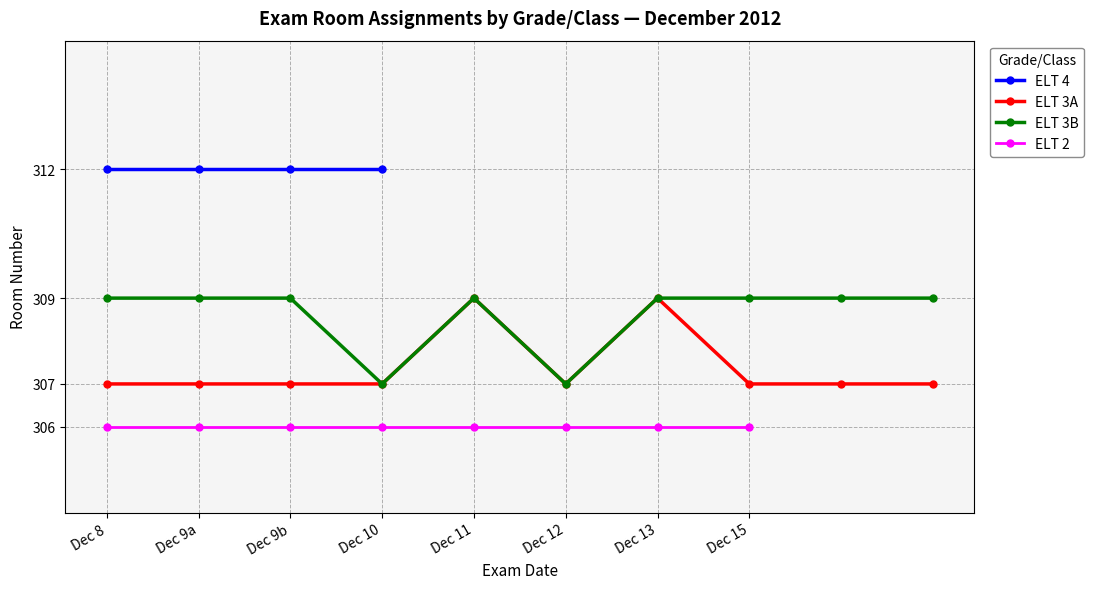

Is it true that ELT 3A equals 307 at Dec 9b?

True